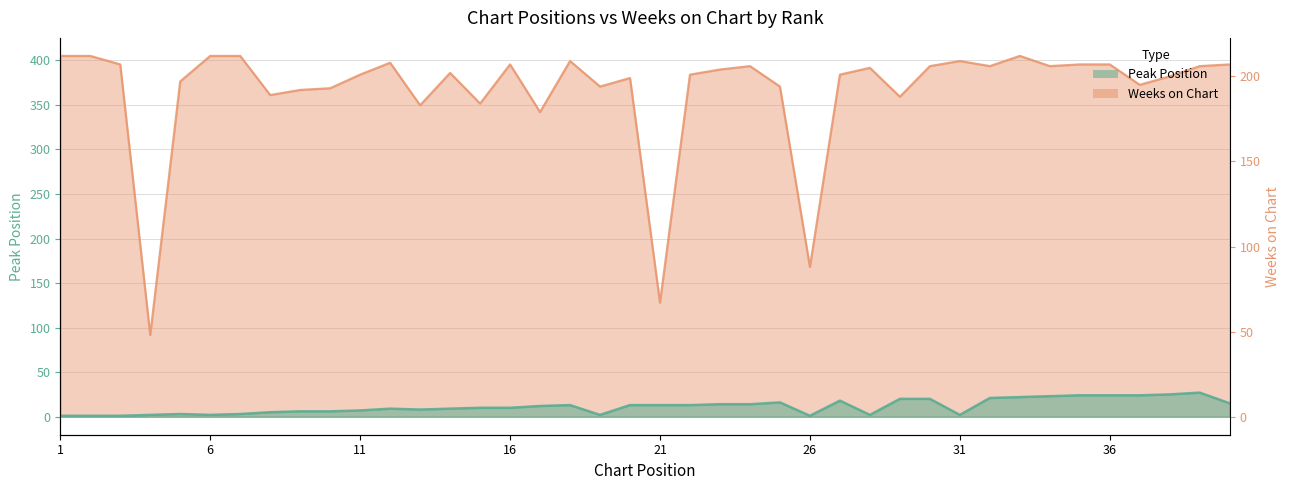

List the series in order of their peak value, lowest first.

Peak Position, Weeks on Chart